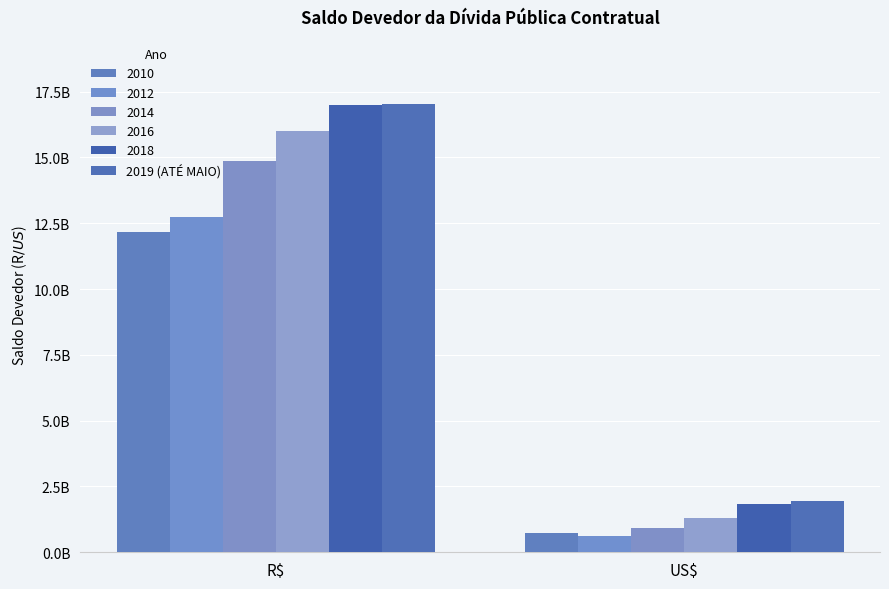

Which category has the highest value across all series?

R$